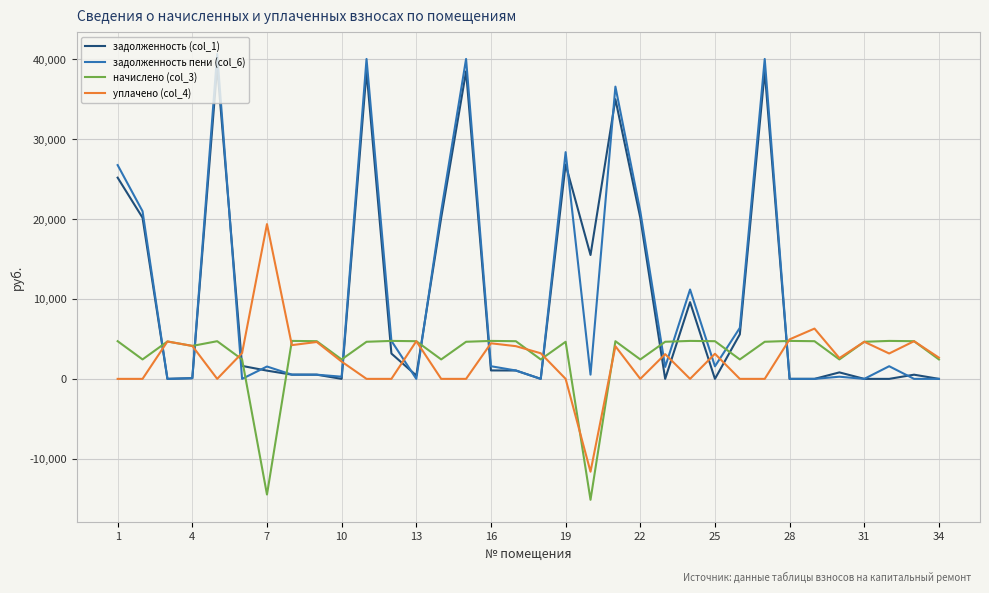

What is the lowest value of the начислено (col_3) series?

-15135.8